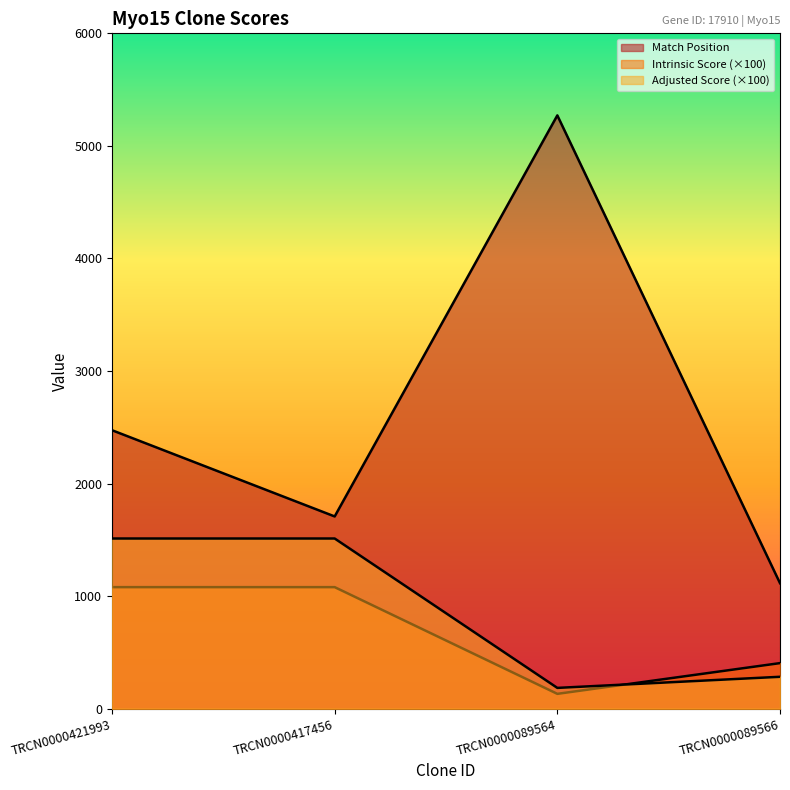

Is it true that Adjusted Score equals 597.7 at TRCN0000421993?

False